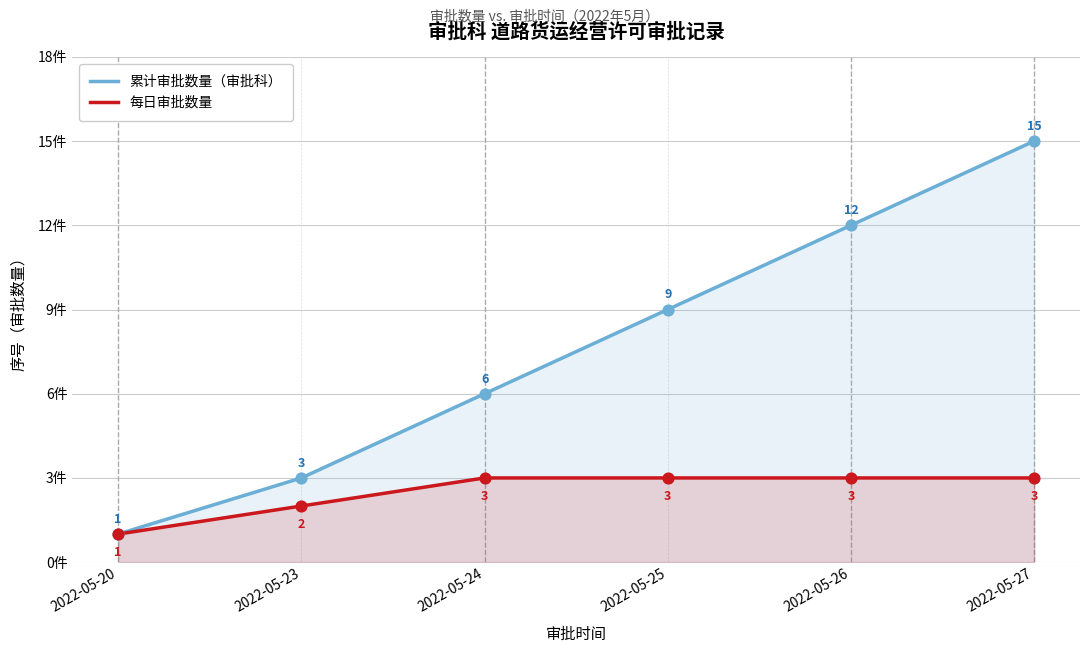

Which series reaches the minimum Y coordinate?

累计审批数量（审批科）